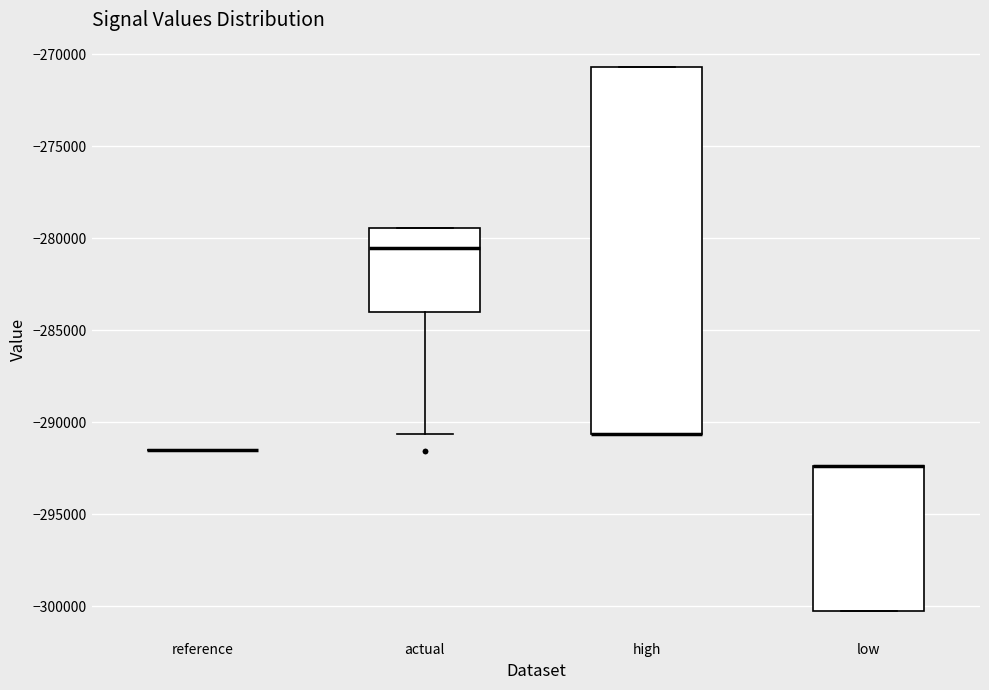

Which box is the tallest, from its lower edge to its upper edge?

high